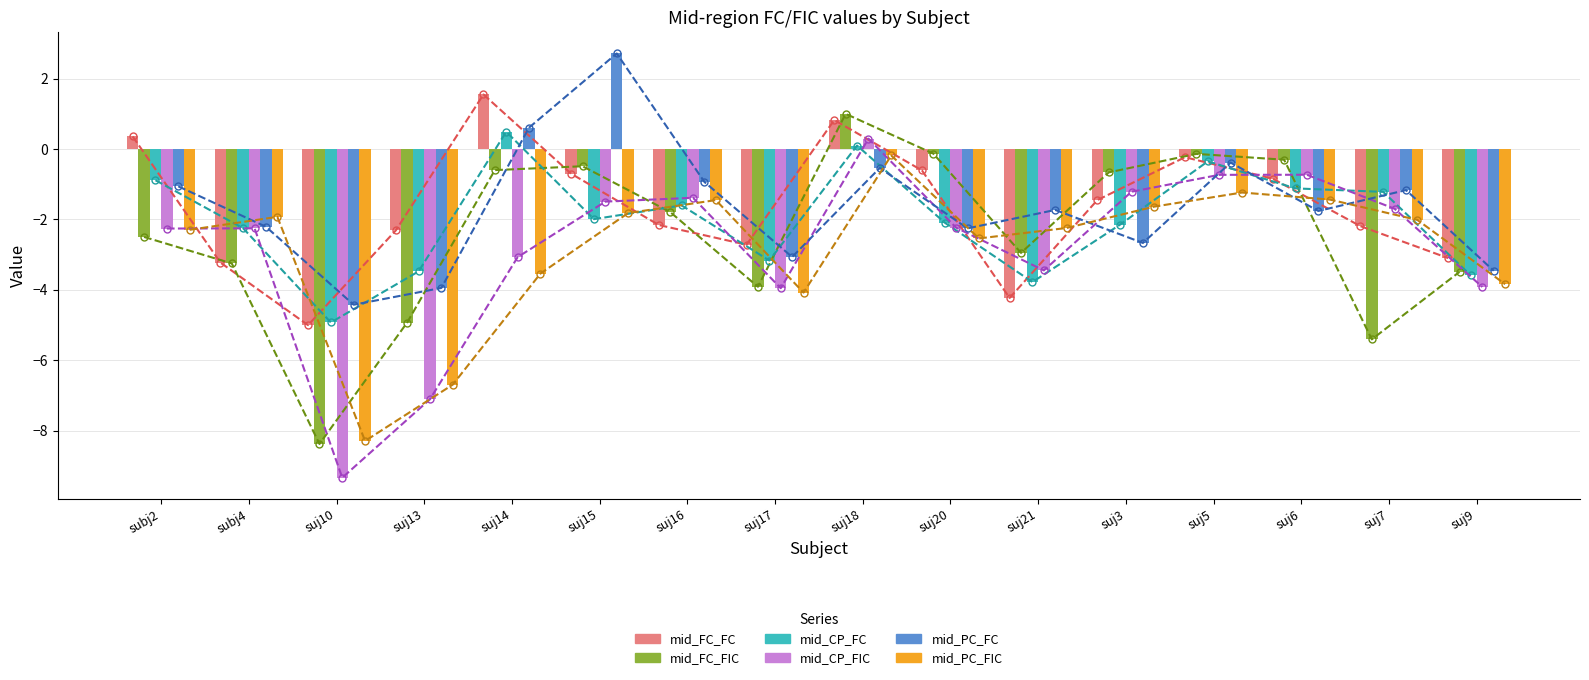

What is the difference between the highest and lowest values at suj16?

1.2